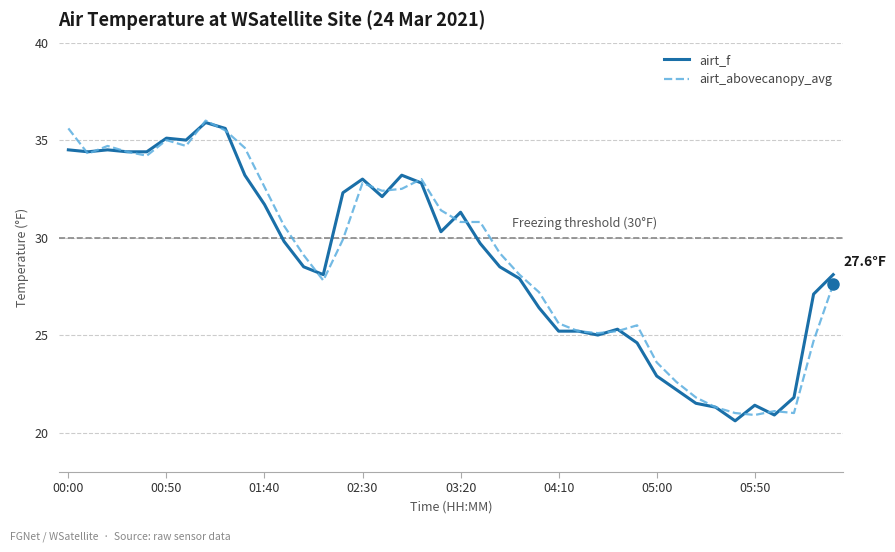

What is the minimum value for airt_abovecanopy_avg?

20.9